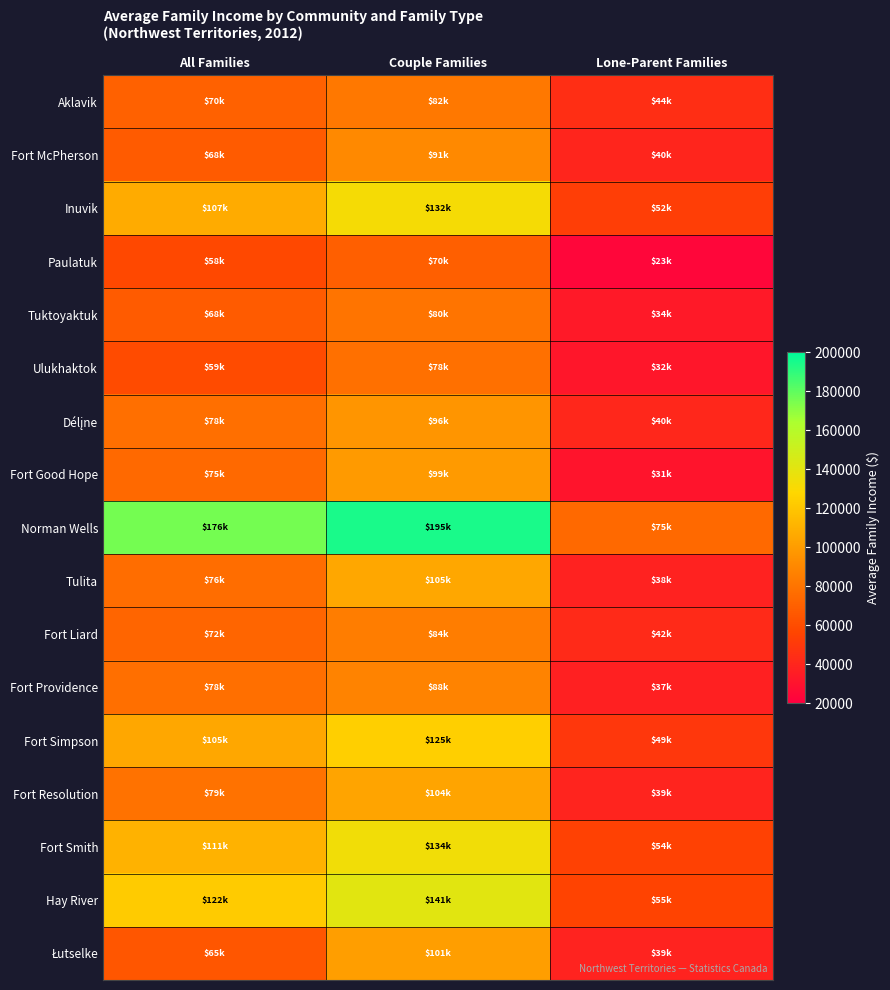

At which category is the sum across all series the highest?

Couple Families